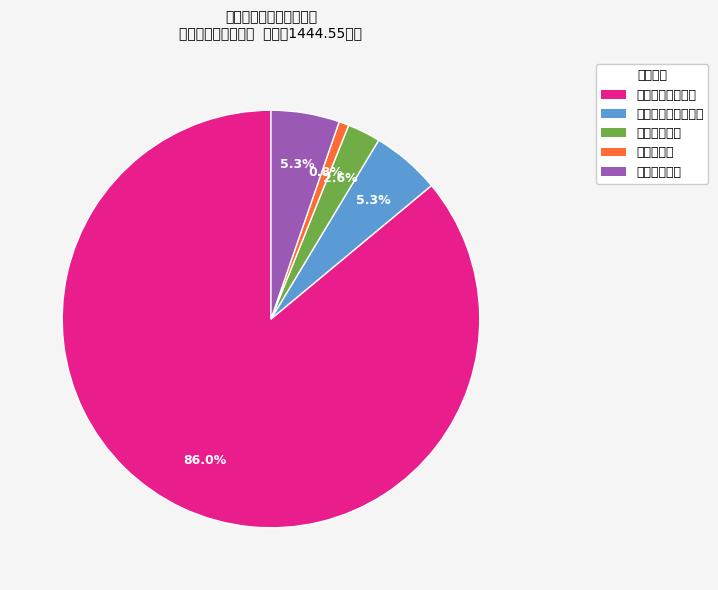

To the nearest percent, what percentage of the pie is 一般公共服务支出?

86%